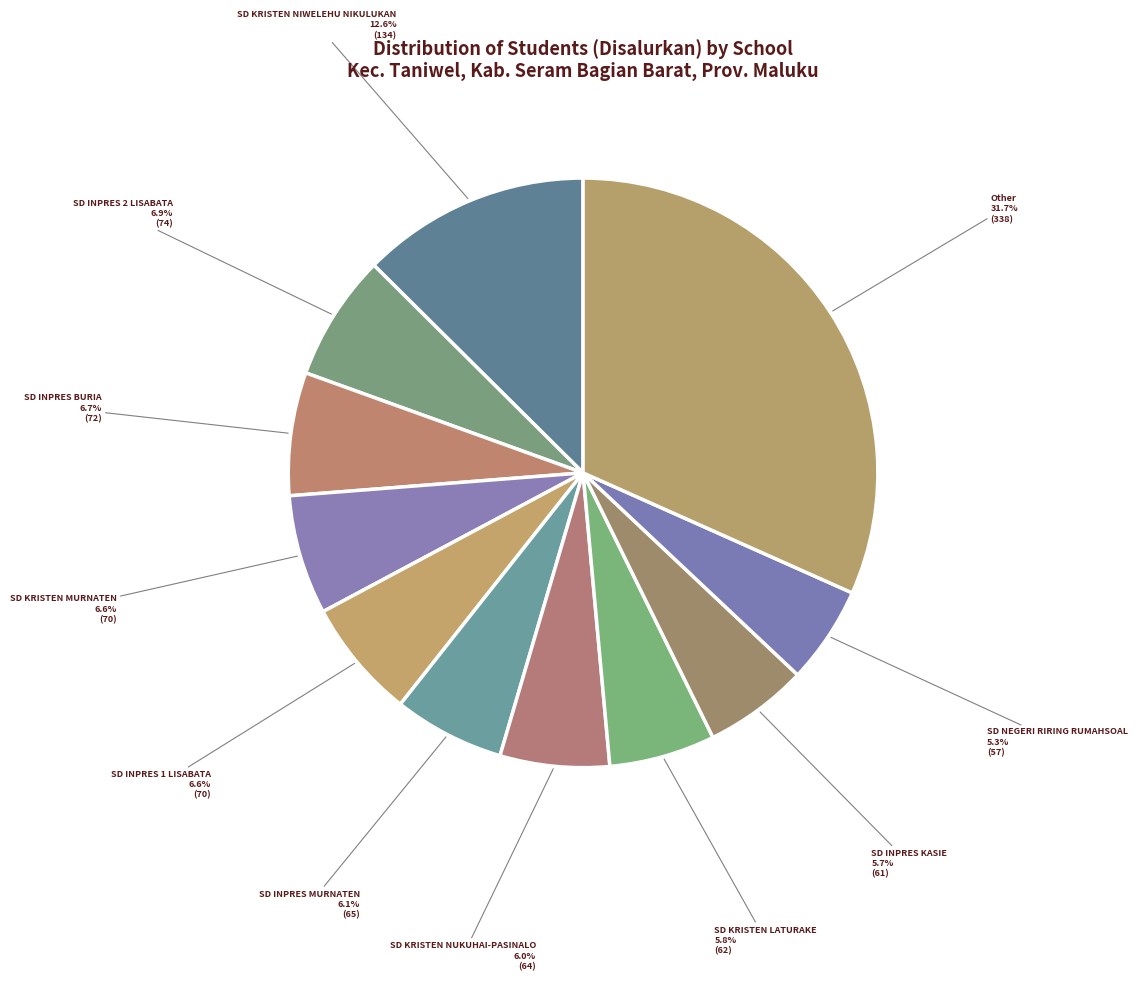

How many slices are in this pie chart?

11